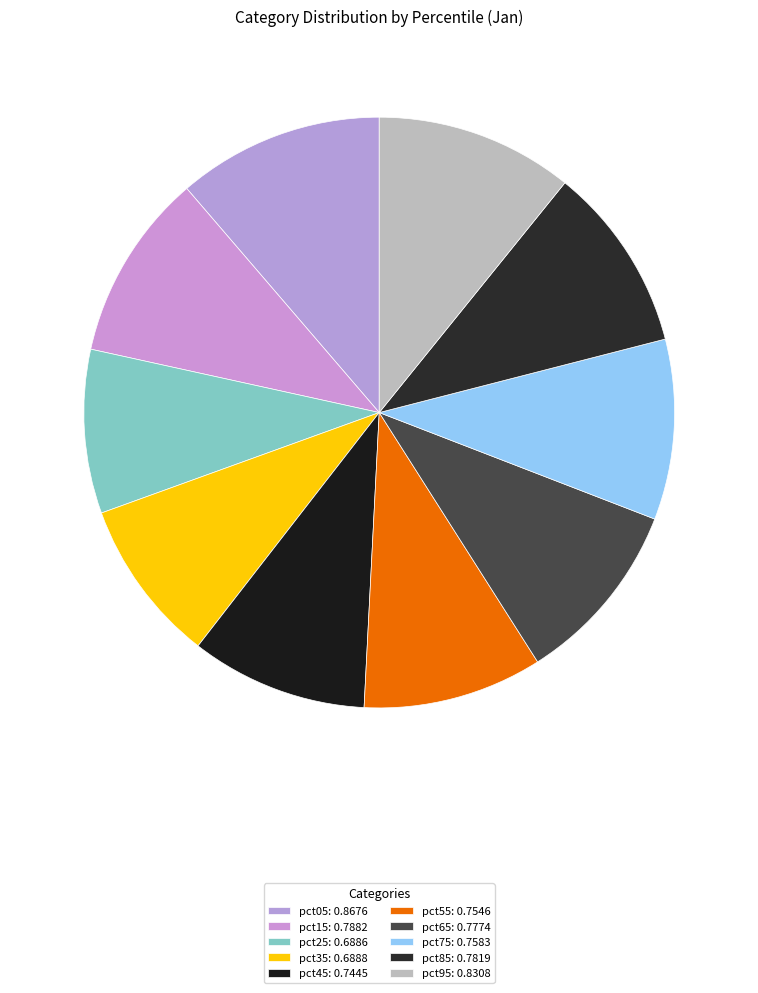

Count the number of slices in the pie.

10